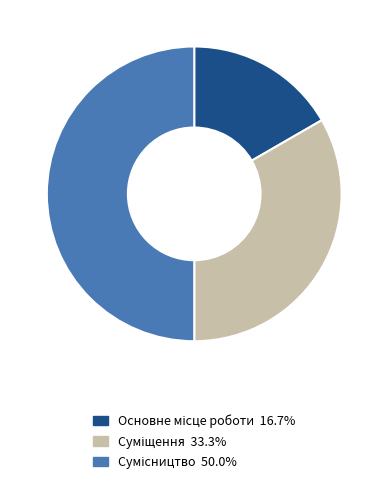

Is it true that Основне місце роботи is 11% of the pie?

False